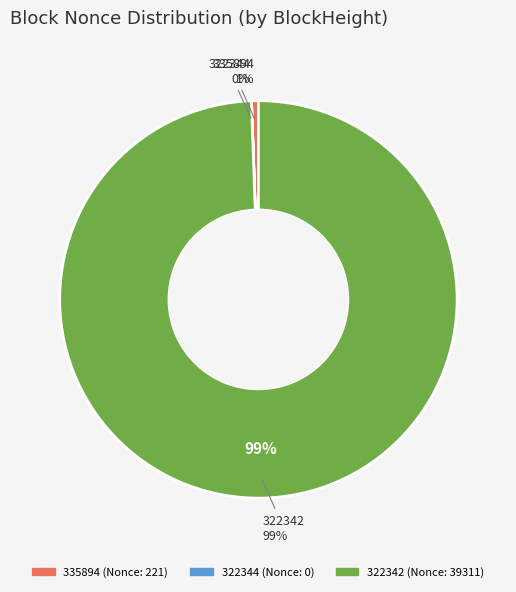

Rank the categories by value from highest to lowest.

322342, 335894, 322344